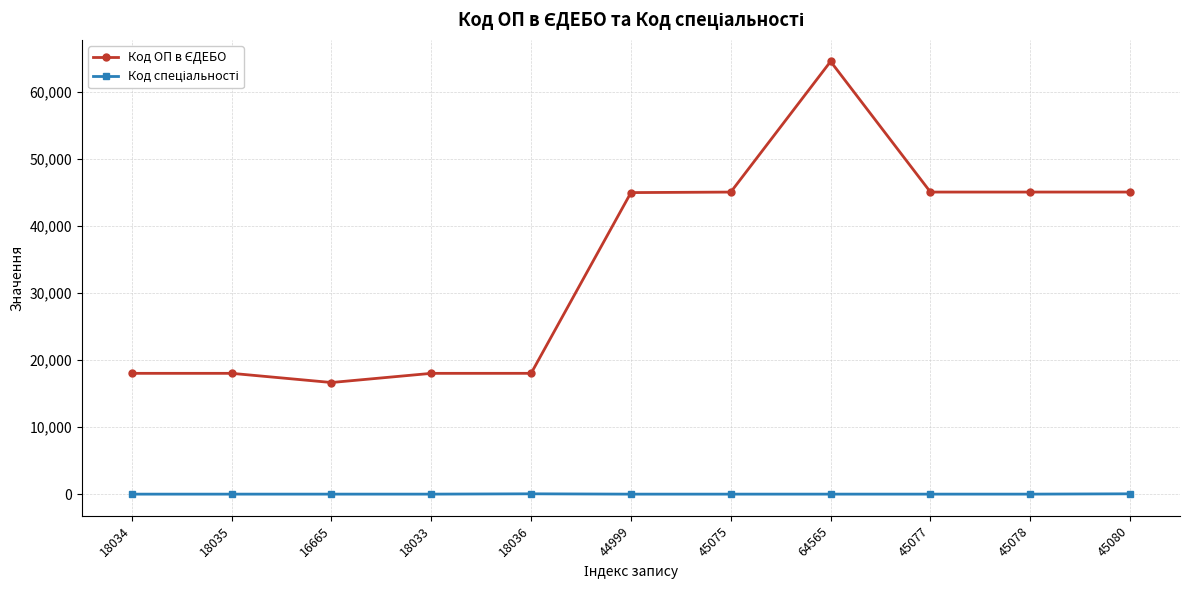

Which category has the highest value across all series?

64565